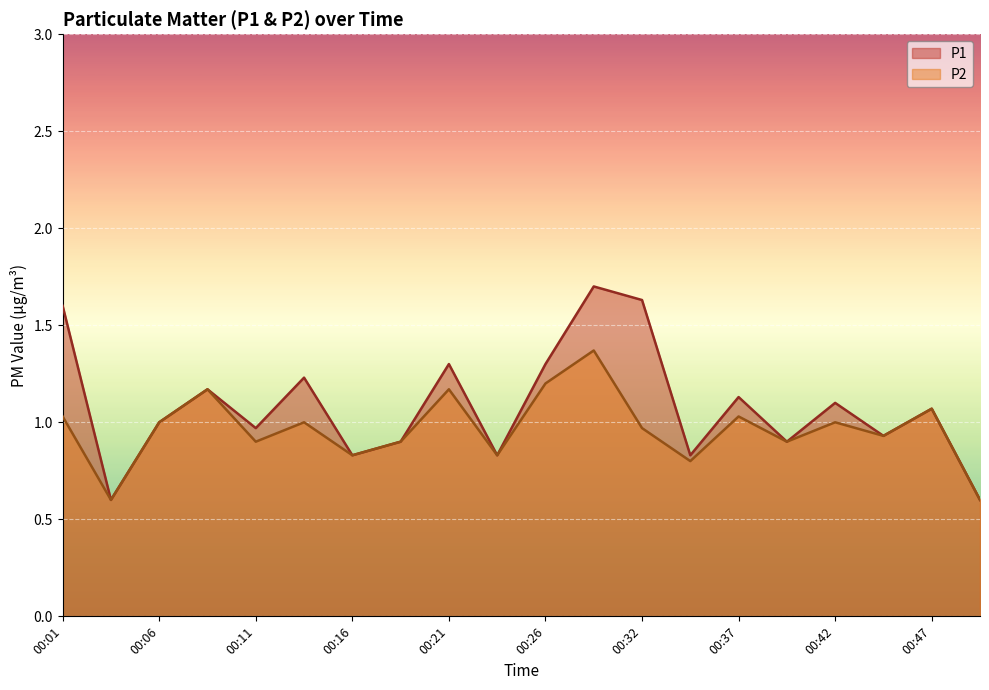

What is the value of the P2 point at the 10th from the left?

0.8